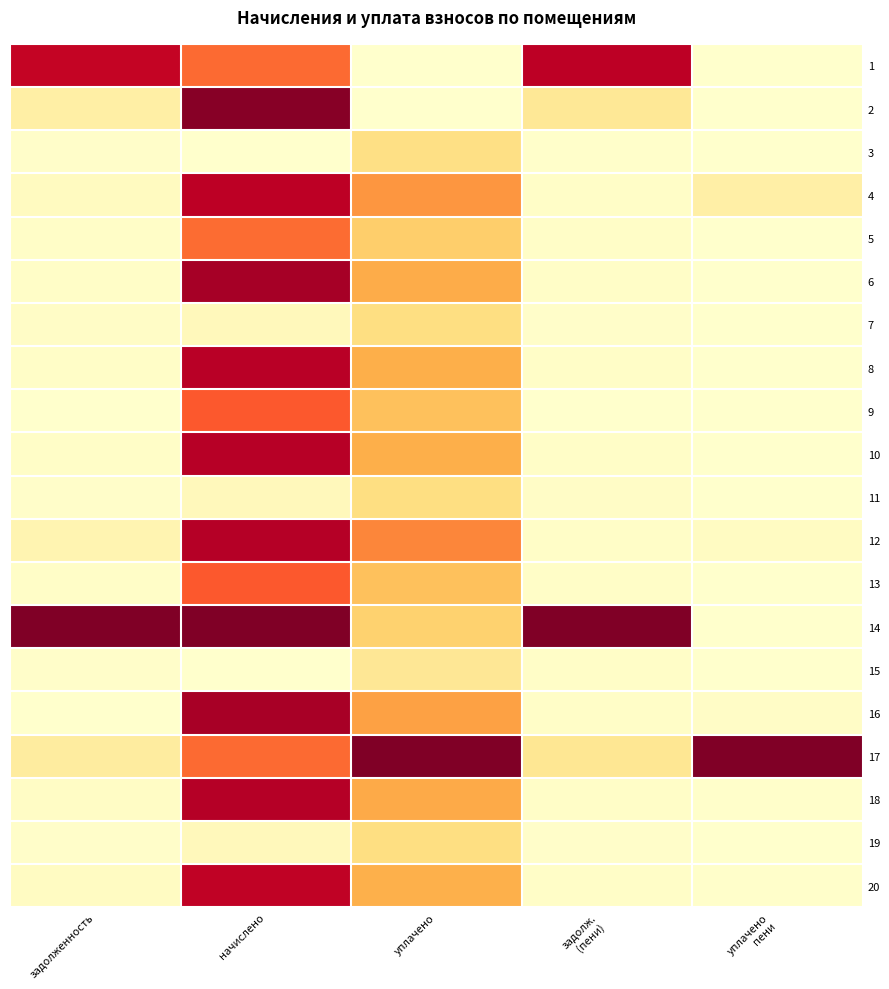

At how many categories does at least one series exceed 0?

5